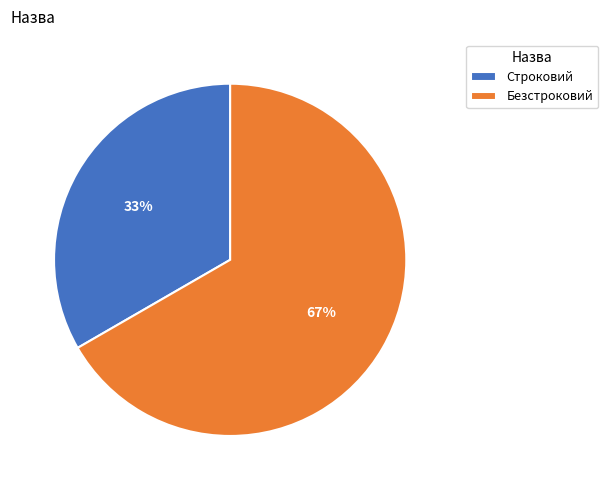

What is the smallest slice in the pie chart?

Строковий